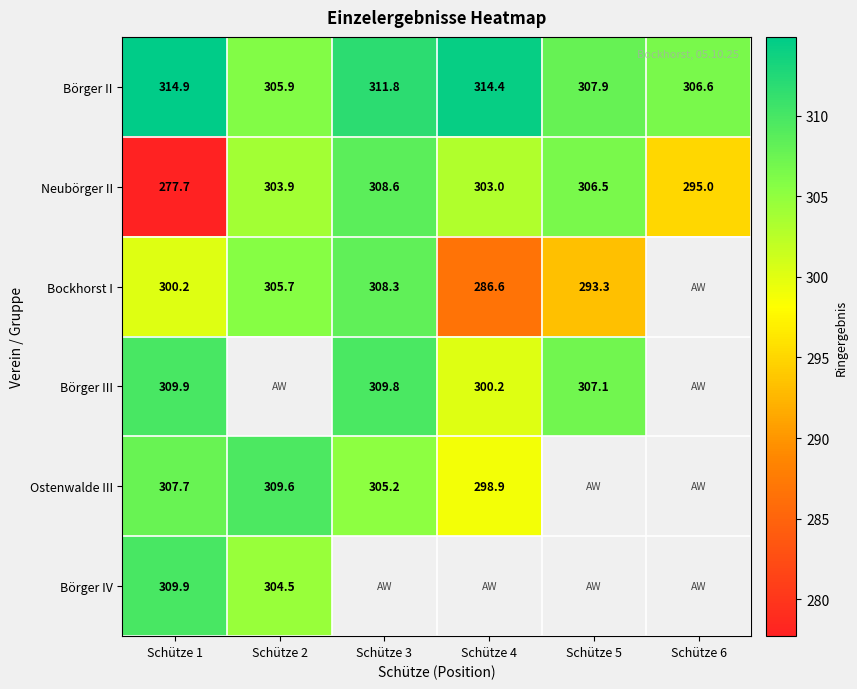

True or false: Neubörger II has a value of 306.5 at Schütze 5.

True